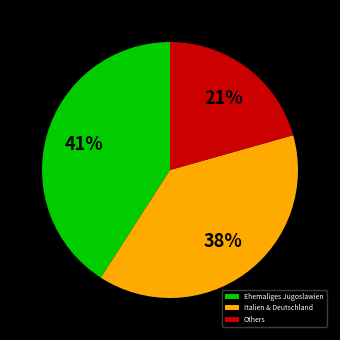

To the nearest percent, what percentage of the pie is Others?

21%